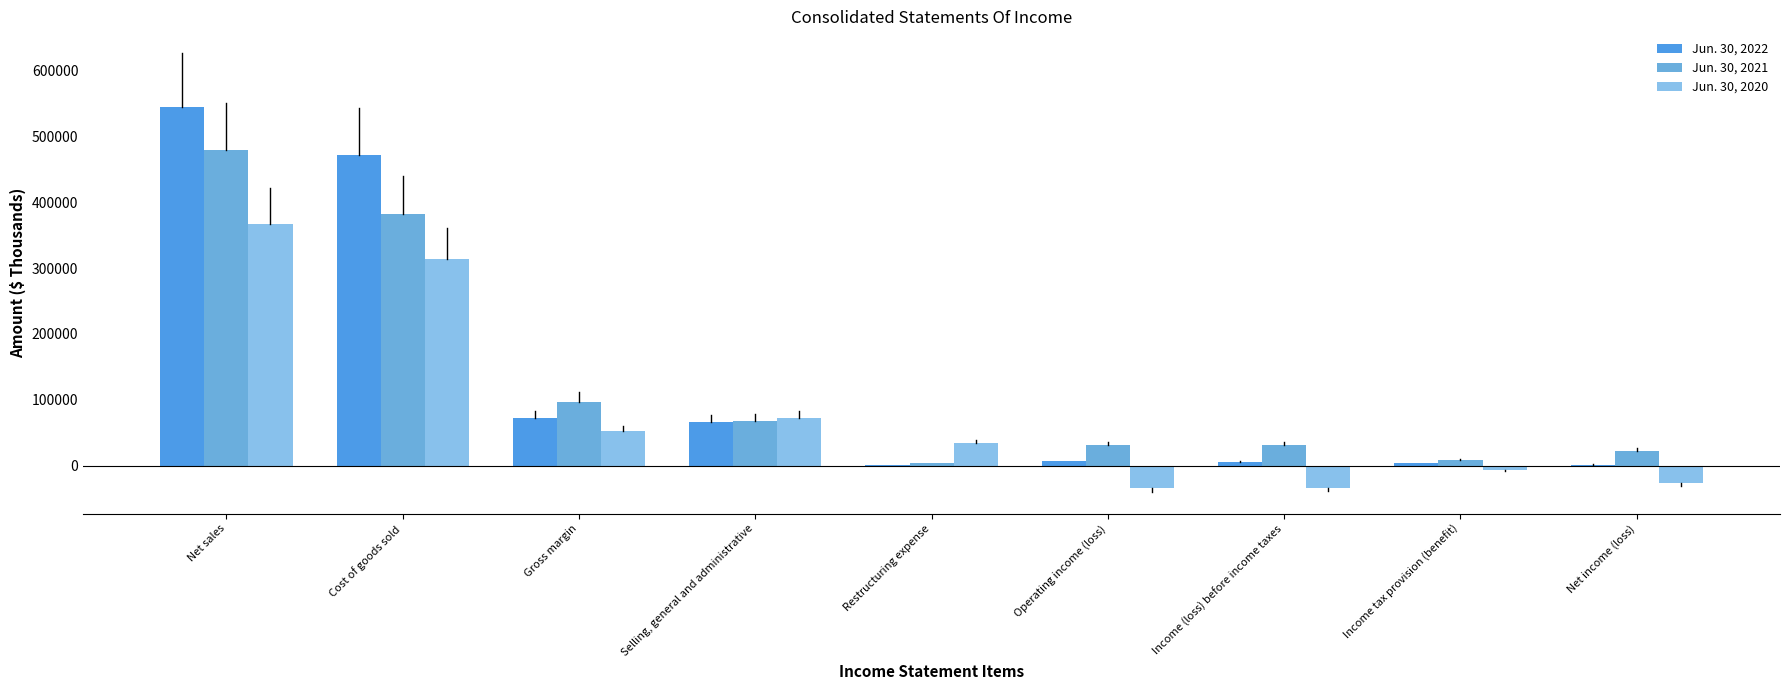

What is the total value across all series at Income (loss) before income taxes?

3613